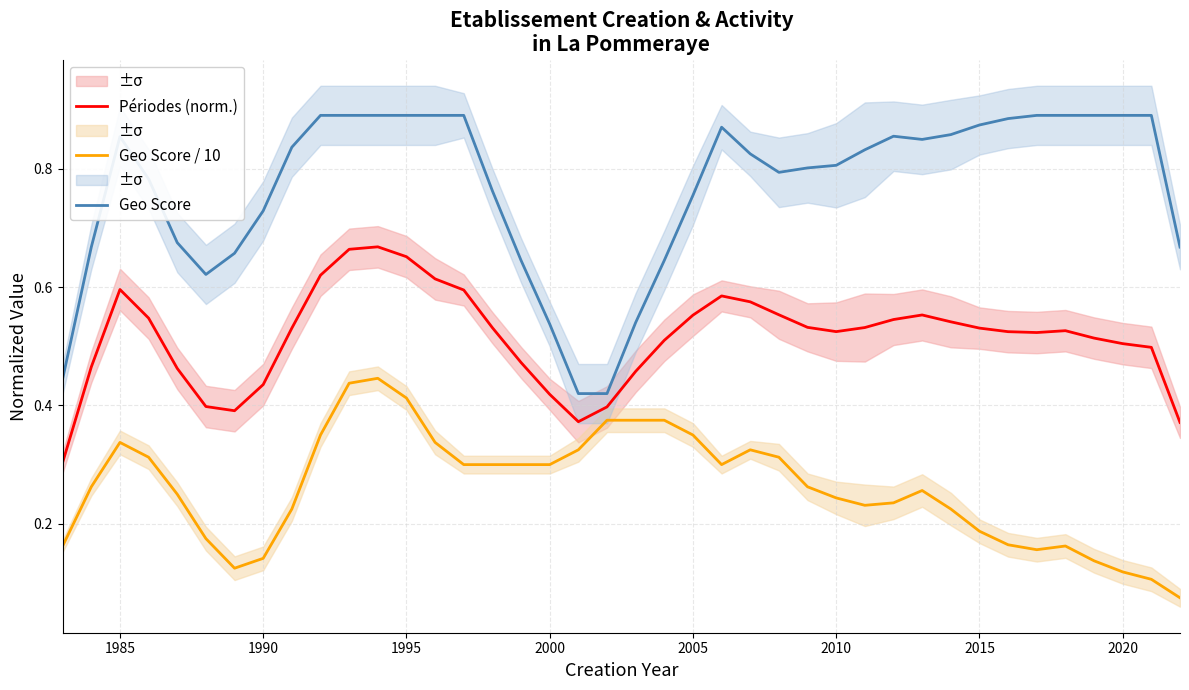

True or false: Geo Score / 10 and Périodes (norm.) intersect in this chart.

False